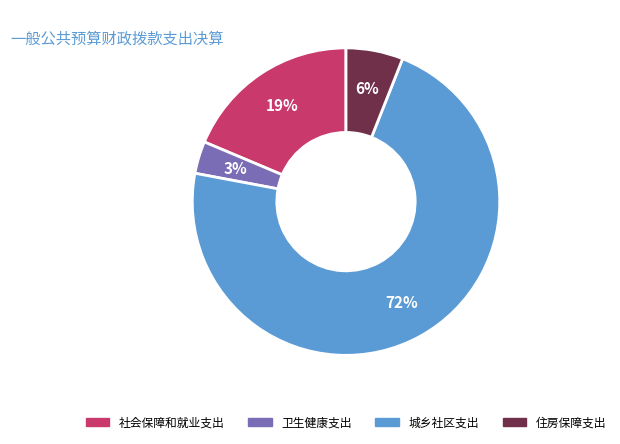

Which category accounts for the majority?

城乡社区支出